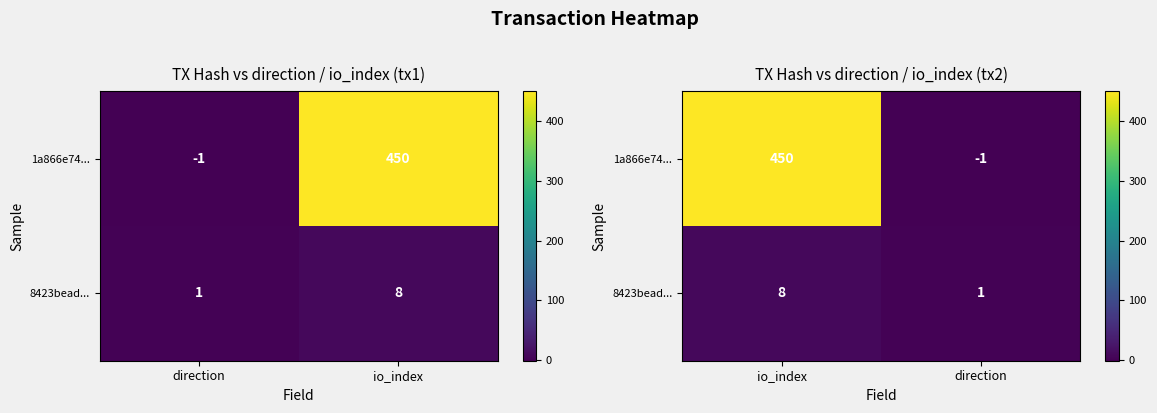

What is the sum of the 1a866e74... values at io_index and direction?

449